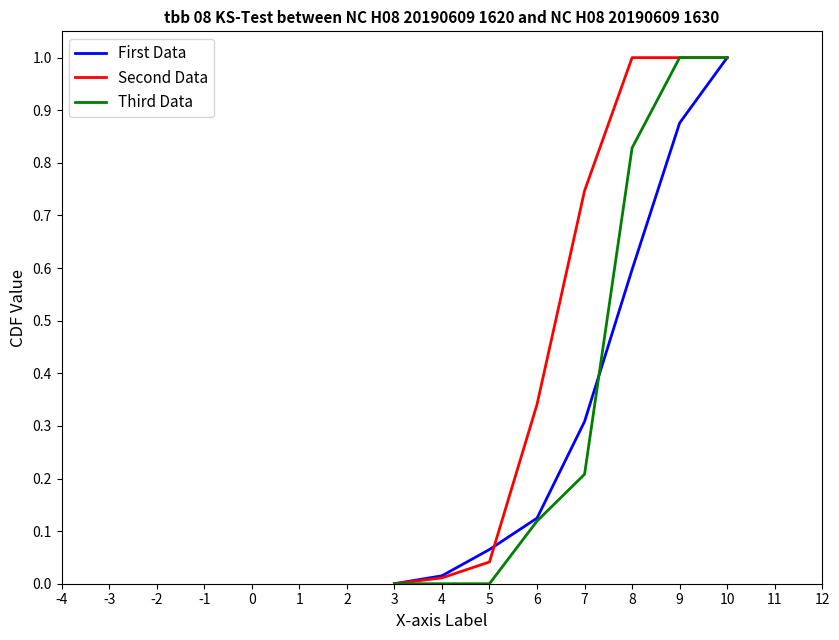

What is the difference between the second highest and minimum values in the Third Data series?

1.0